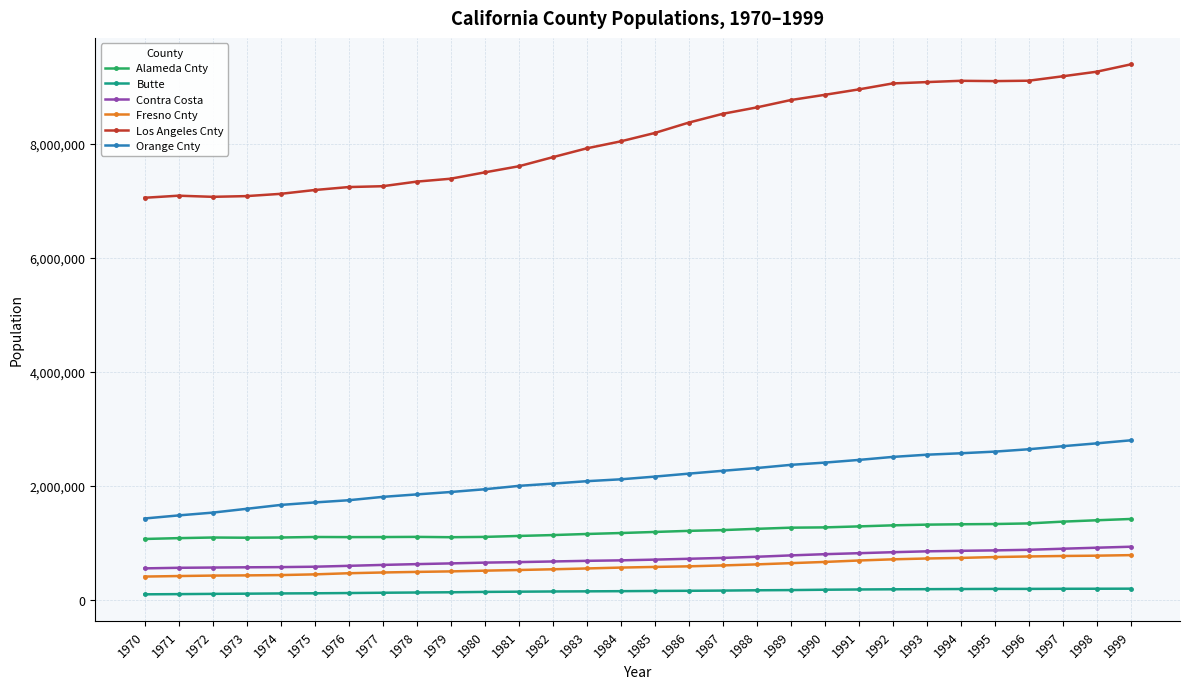

The value of Alameda Cnty at 1977 is 1106807. True or false?

True